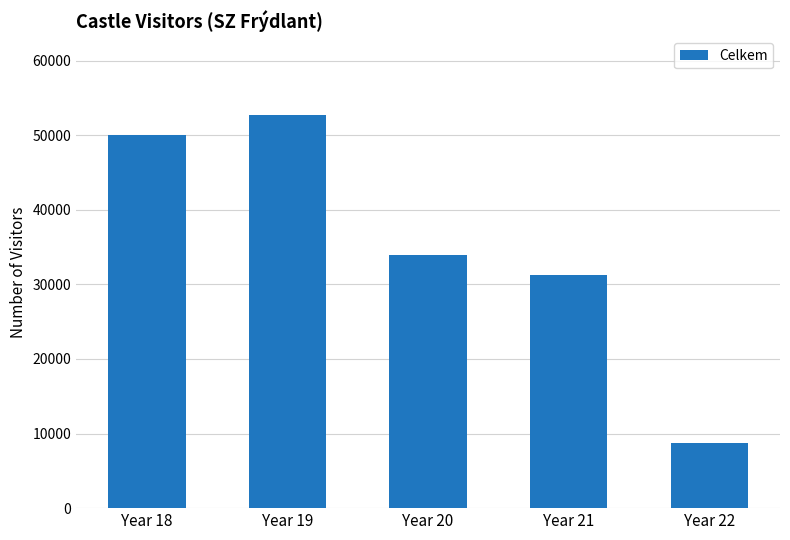

Reading left to right, extract all data points from this chart.

49978	52727	33992	31232	8784